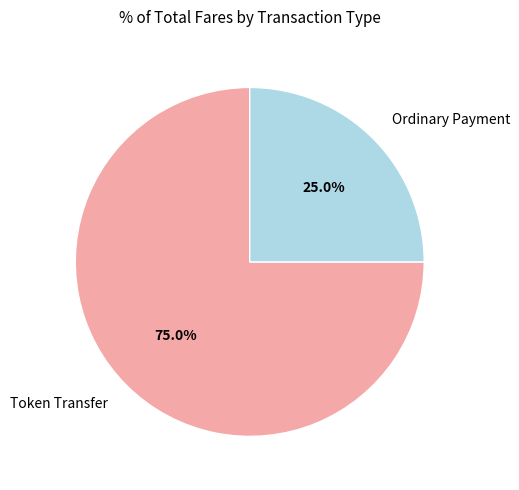

Which slice is the smallest?

Ordinary Payment